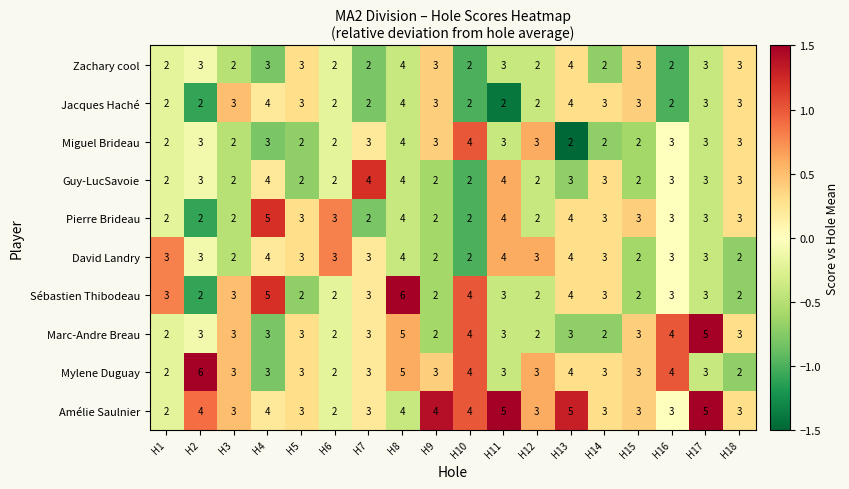

What is the sum of all Mylene Duguay values?

59